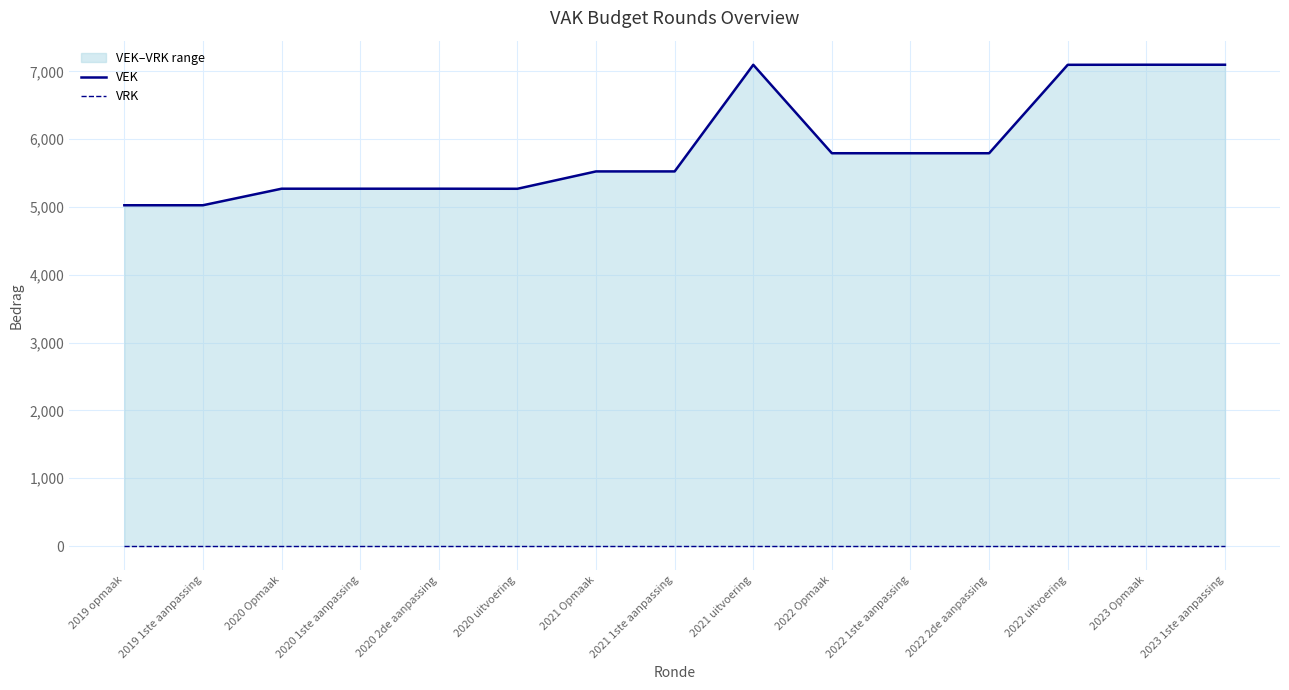

True or false: VEK and VRK intersect in this chart.

False